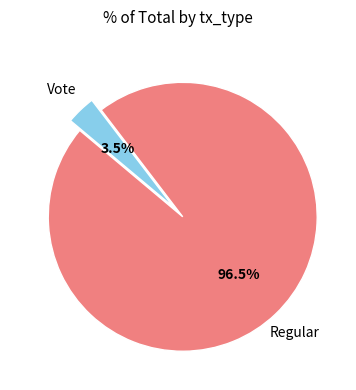

Is there a majority slice in this chart?

Yes